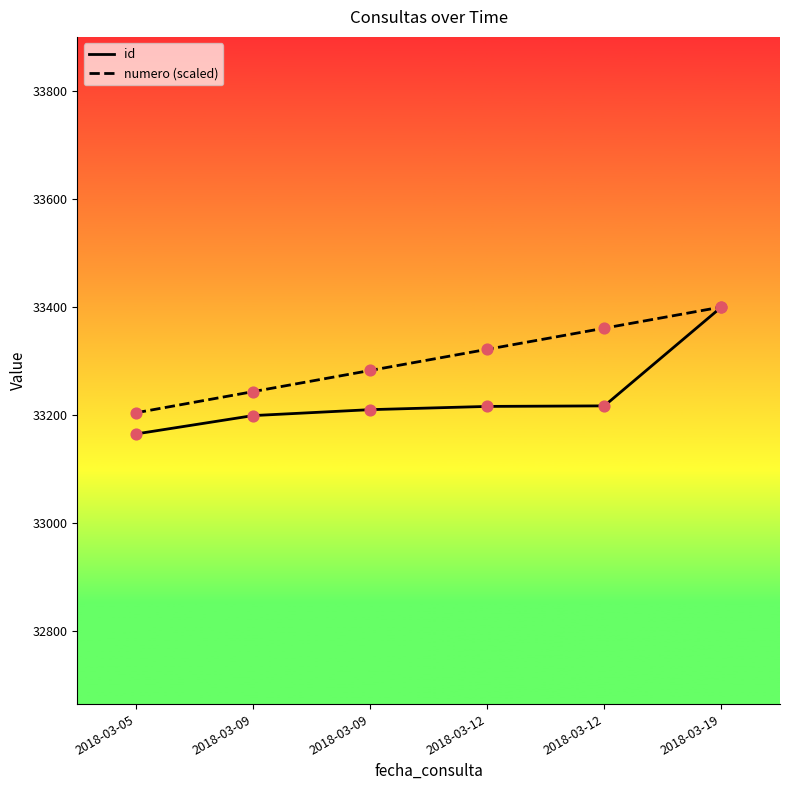

Is this an area chart (filled region under the line)?

No